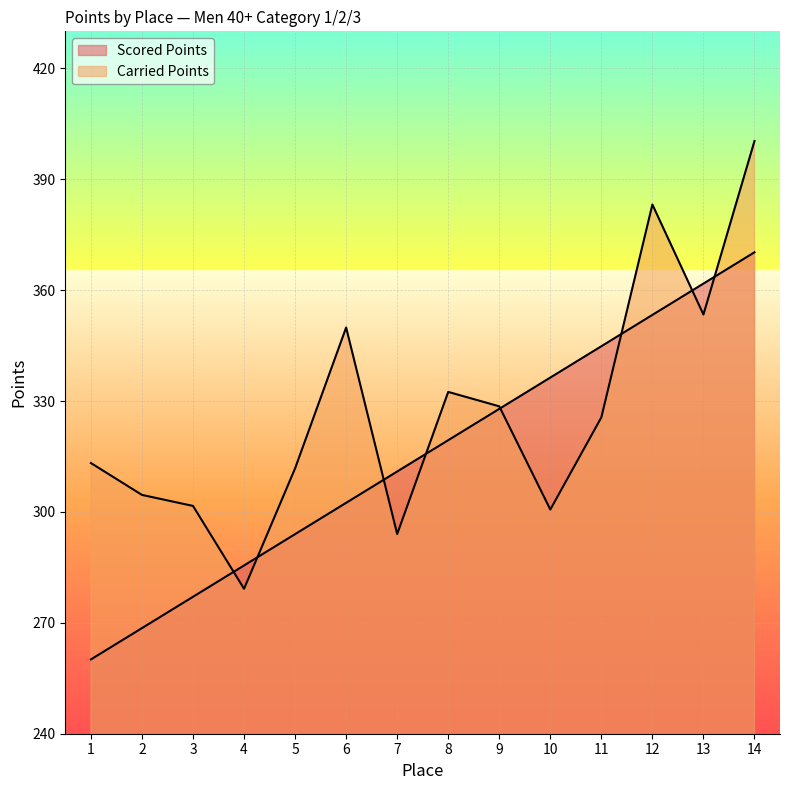

At which category does Carried Points reach its first local valley?

4